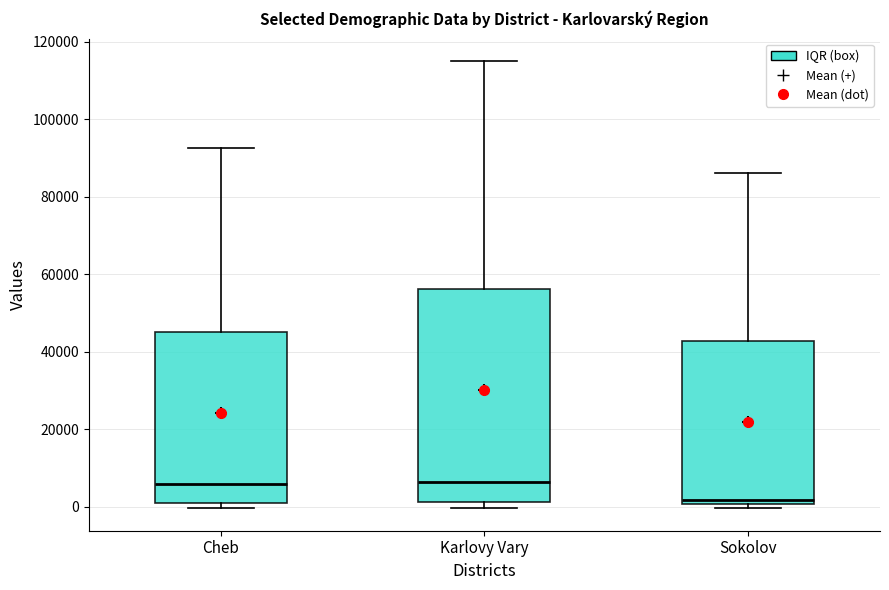

Reading left to right, read every box against the y-axis: the position of its median line, the range the box covers, and the ends of its whiskers. The values are not printed on the chart, so give them approximately, as read against the axis.

Cheb: median 6000, box 2000 to 46000, whiskers 0 to 92000
Karlovy Vary: median 6000, box 2000 to 56000, whiskers 0 to 114000
Sokolov: median 2000, box 0 to 42000, whiskers 0 (just below the box's lower edge) to 86000